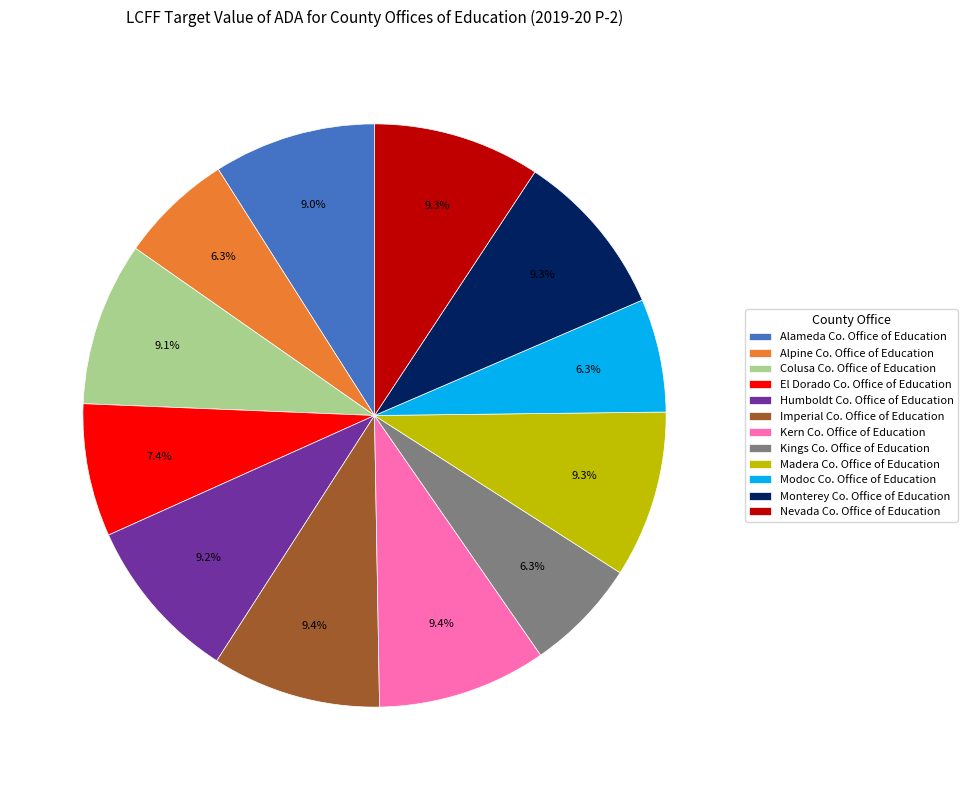

Approximately how many times larger is the value at Alameda Co. Office of Education compared to Madera Co. Office of Education?

1.0